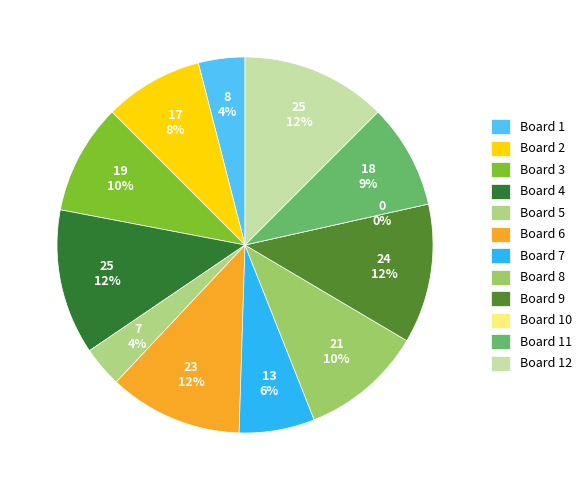

What percentage do 2 and 7 together represent?

15.0%